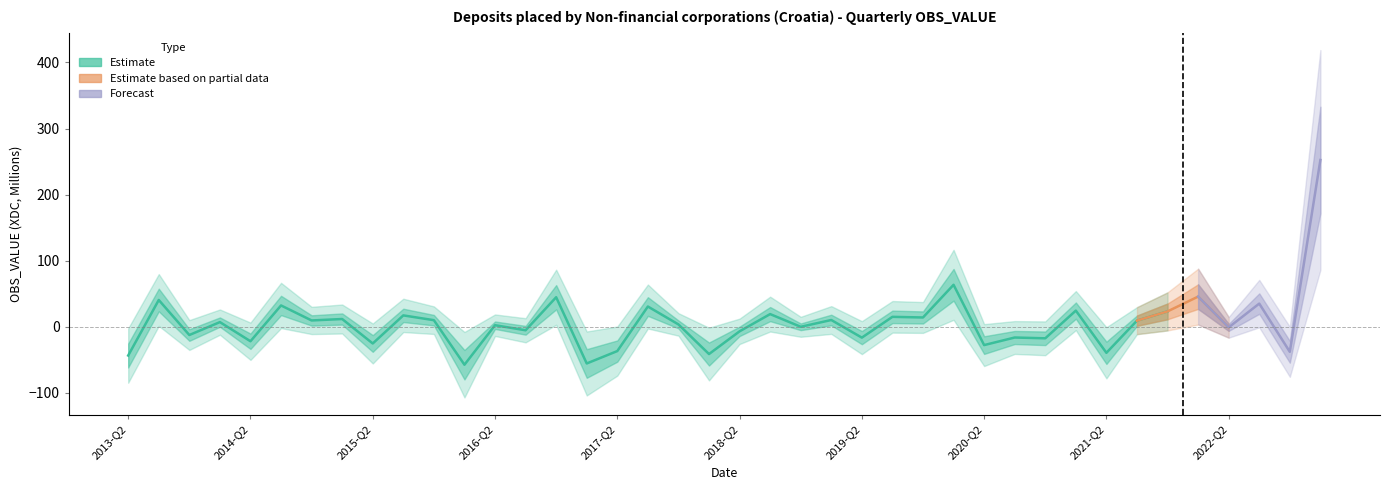

The chart shows a value of -7.1 at 2018-Q2. True or false?

True